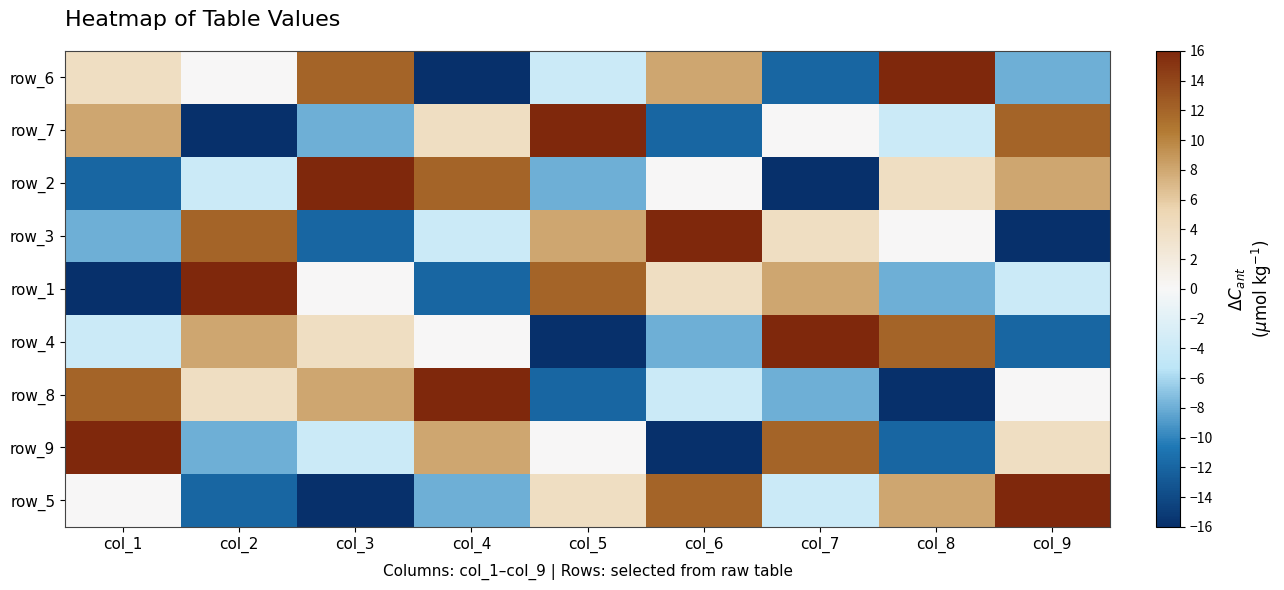

What is the difference between the highest and lowest values at col_7?

32